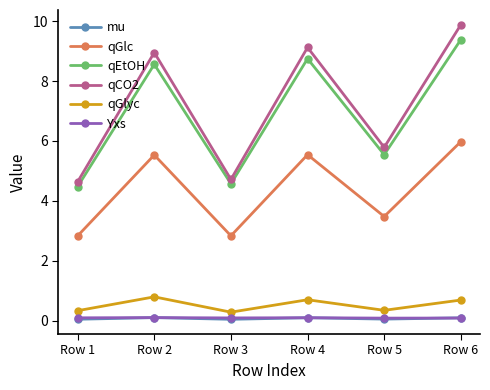

At which category is the sum across all series the highest?

Row 6